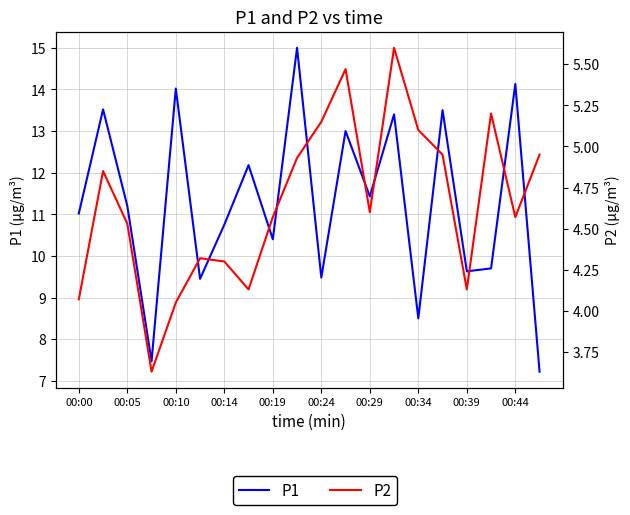

What is the value of the P1 point at the 5th from the left?

14.0